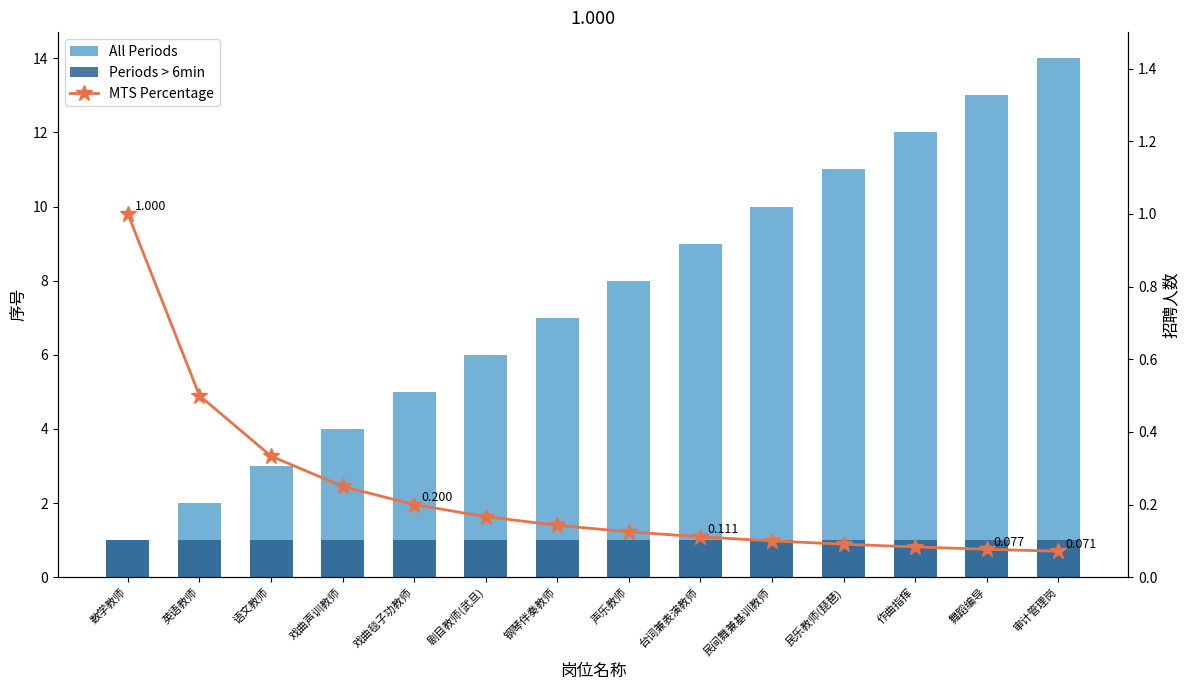

At which category does the chart reach its minimum across all series?

审计管理岗